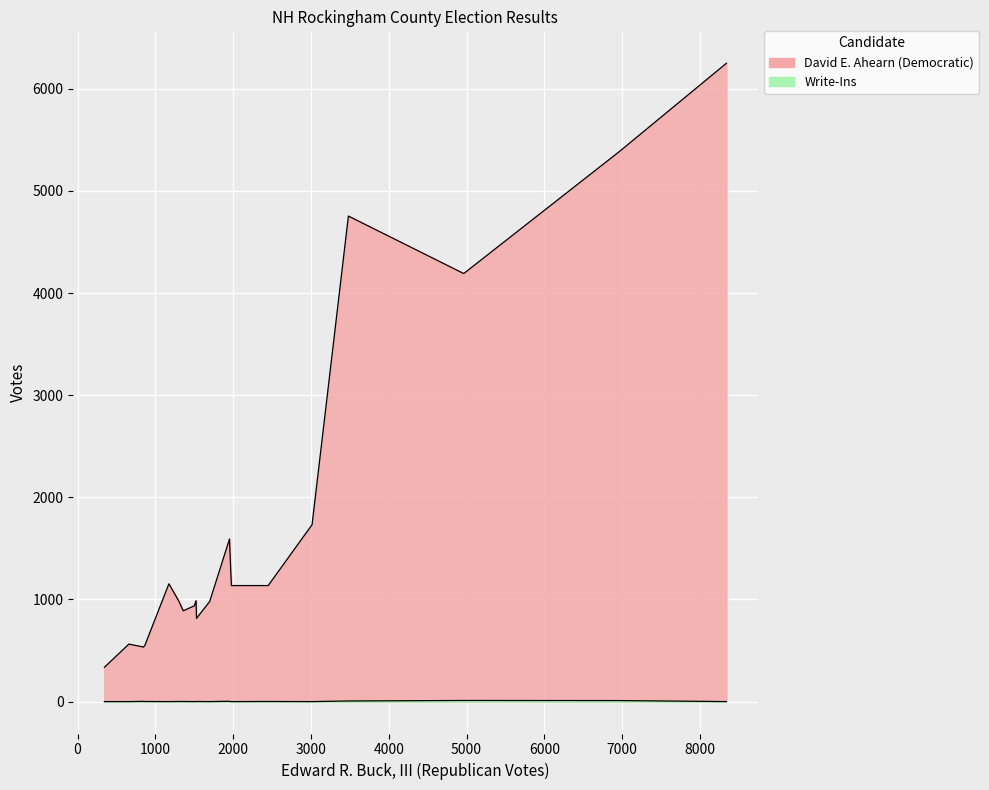

How many values in the Edward R. Buck, III series exceed 1698?

9